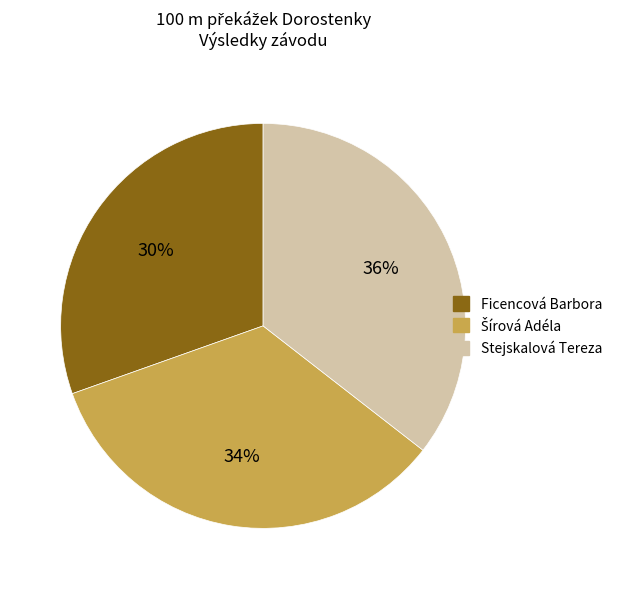

What is the smallest slice in the pie chart?

Ficencová Barbora